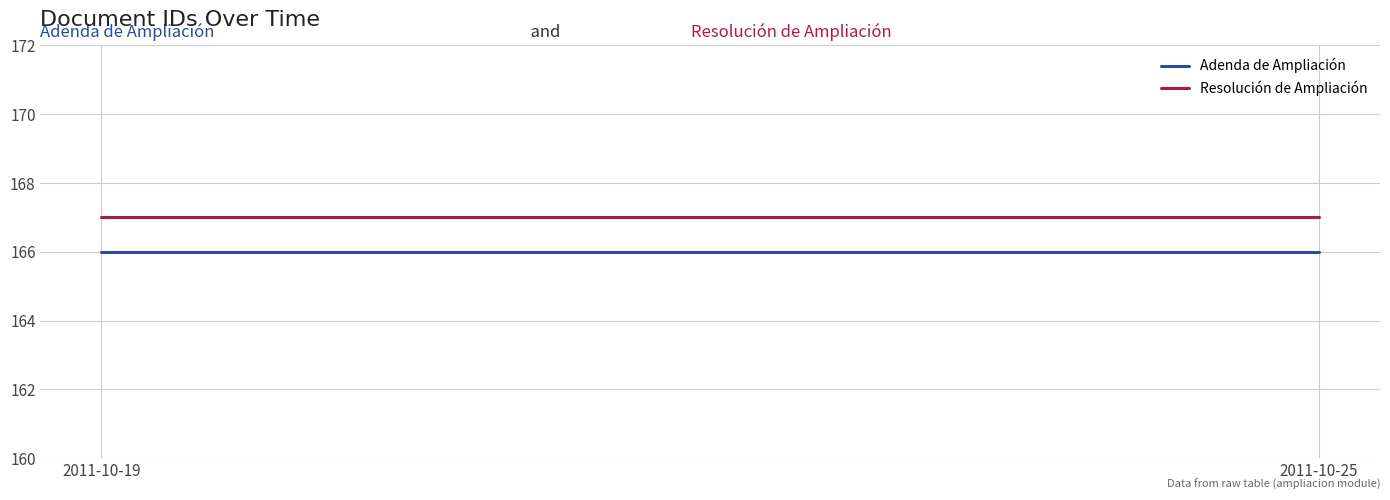

The value of Resolución de Ampliación at 2011-10-25 is 56. True or false?

False